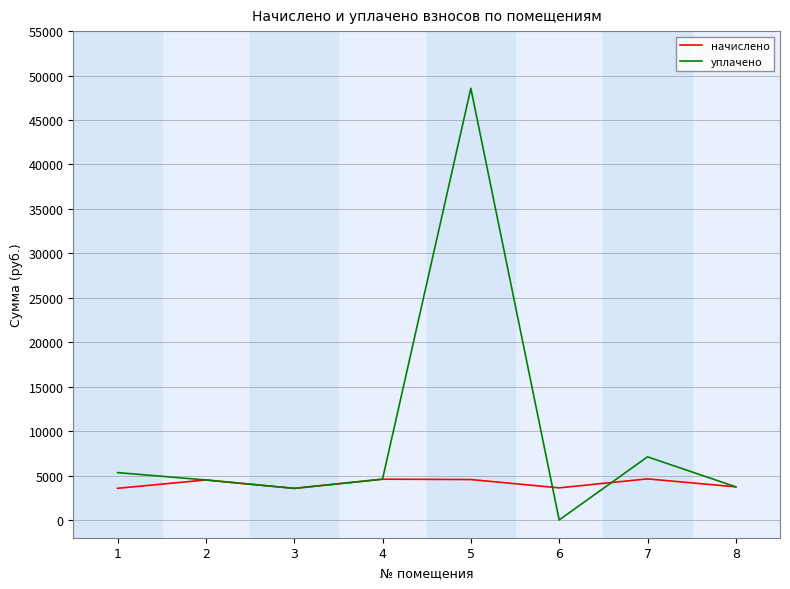

At which category does the chart reach its peak across all series?

5